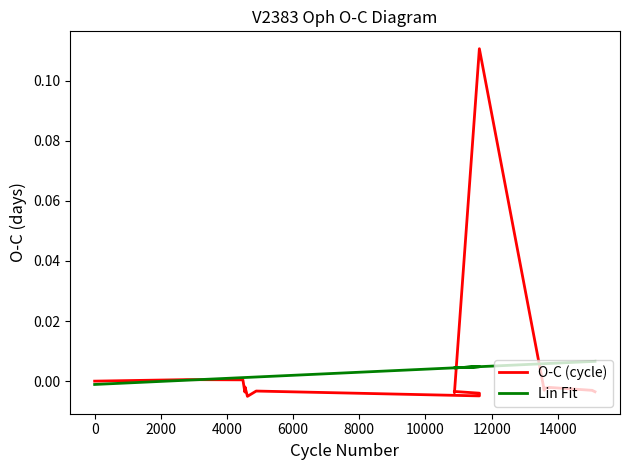

At how many categories does at least one series exceed 0?

17